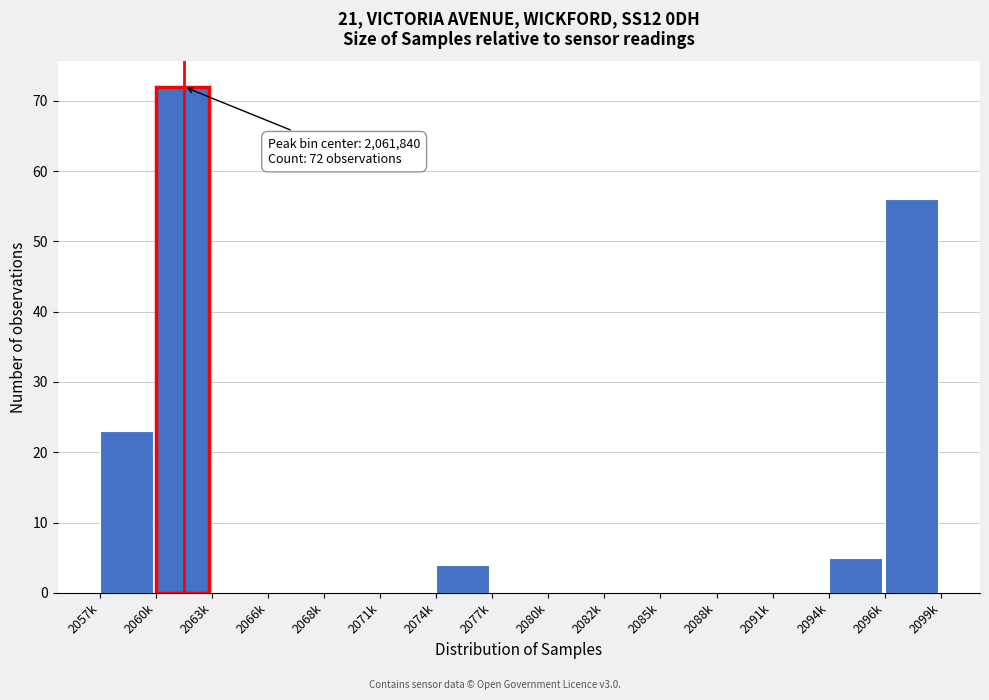

Reading left to right, what are all the values shown in this chart?

2057k=23	2060k=72	2063k=0	2066k=0	2068k=0	2071k=0	2074k=4	2077k=0	2080k=0	2082k=0	2085k=0	2088k=0	2091k=0	2094k=5	2096k=56